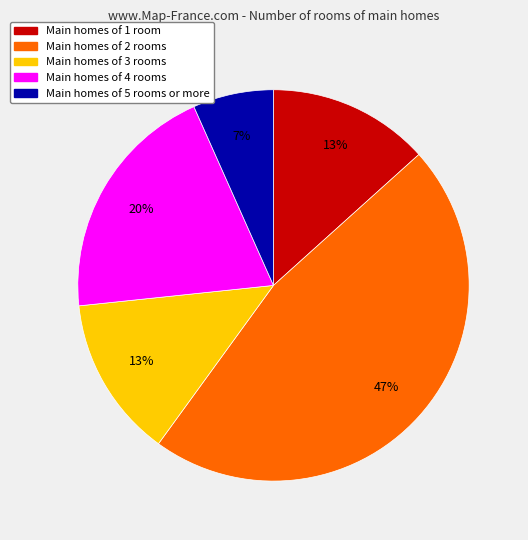

Between Main homes of 4 rooms and Main homes of 5 rooms or more, which is larger?

Main homes of 4 rooms